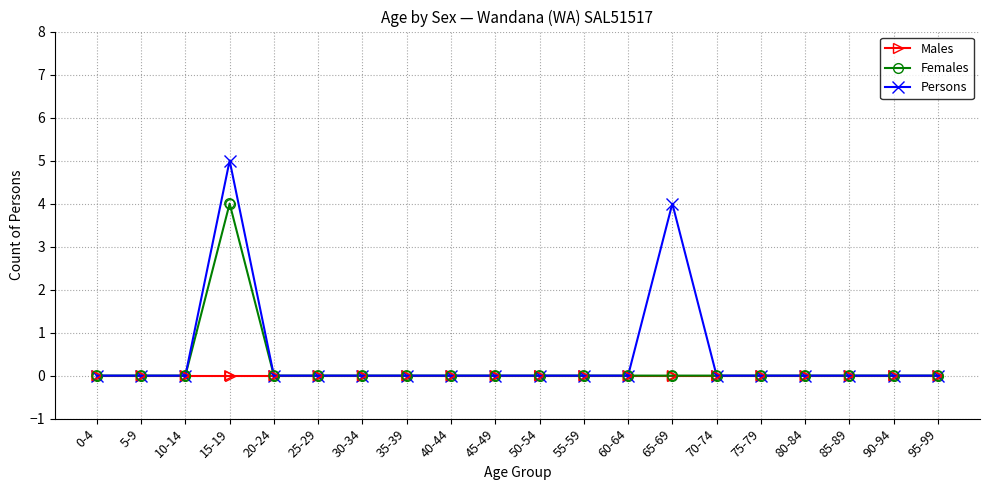

What is the total value across all series at 15-19?

9